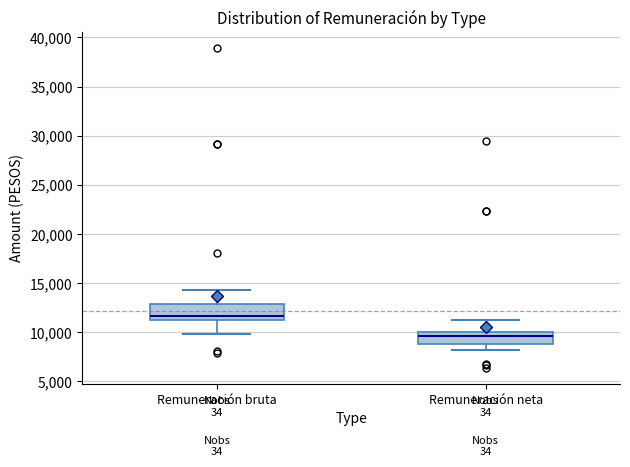

Reading left to right, read every box against the y-axis: the position of its median line, the range the box covers, and the ends of its whiskers. The values are not printed on the chart, so give them approximately, as read against the axis.

Remuneración bruta: median 11500, box 11000 to 13000, whiskers 10000 to 14500
Remuneración neta: median 9500, box 9000 to 10000, whiskers 8000 to 11000